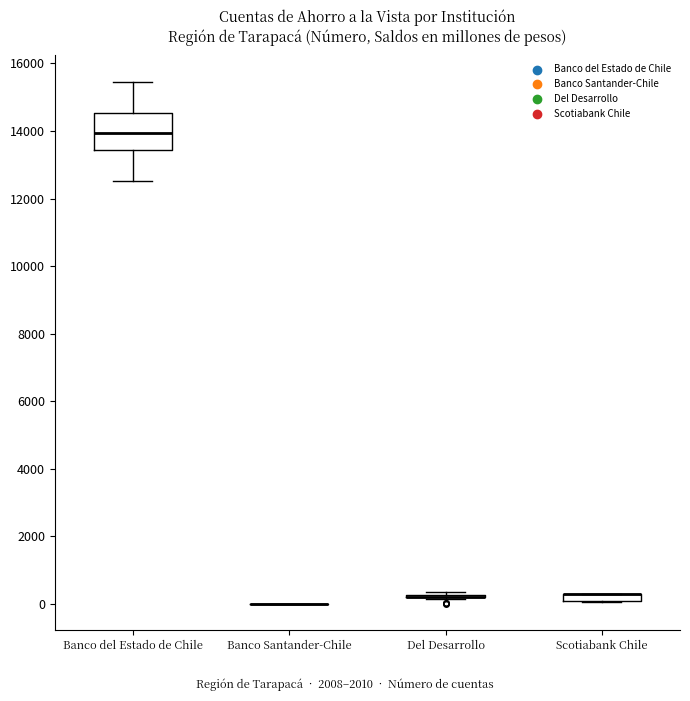

Where is the lower edge of the box for Scotiabank Chile on the y-axis? The values are not printed on the chart, so give them approximately, as read against the axis.

0